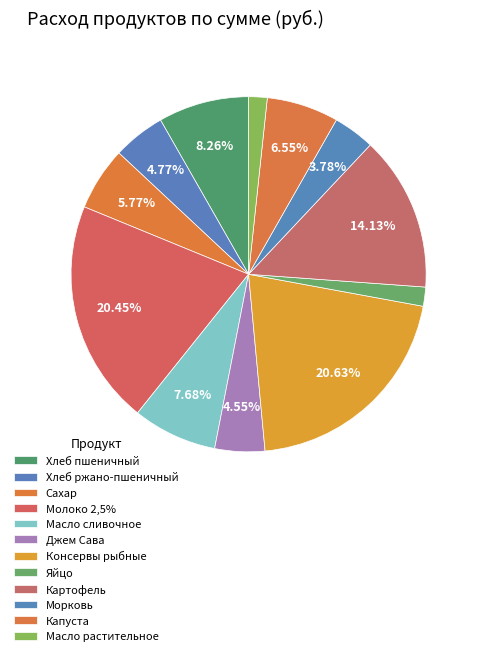

To the nearest percent, what portion does Хлеб пшеничный represent?

8%